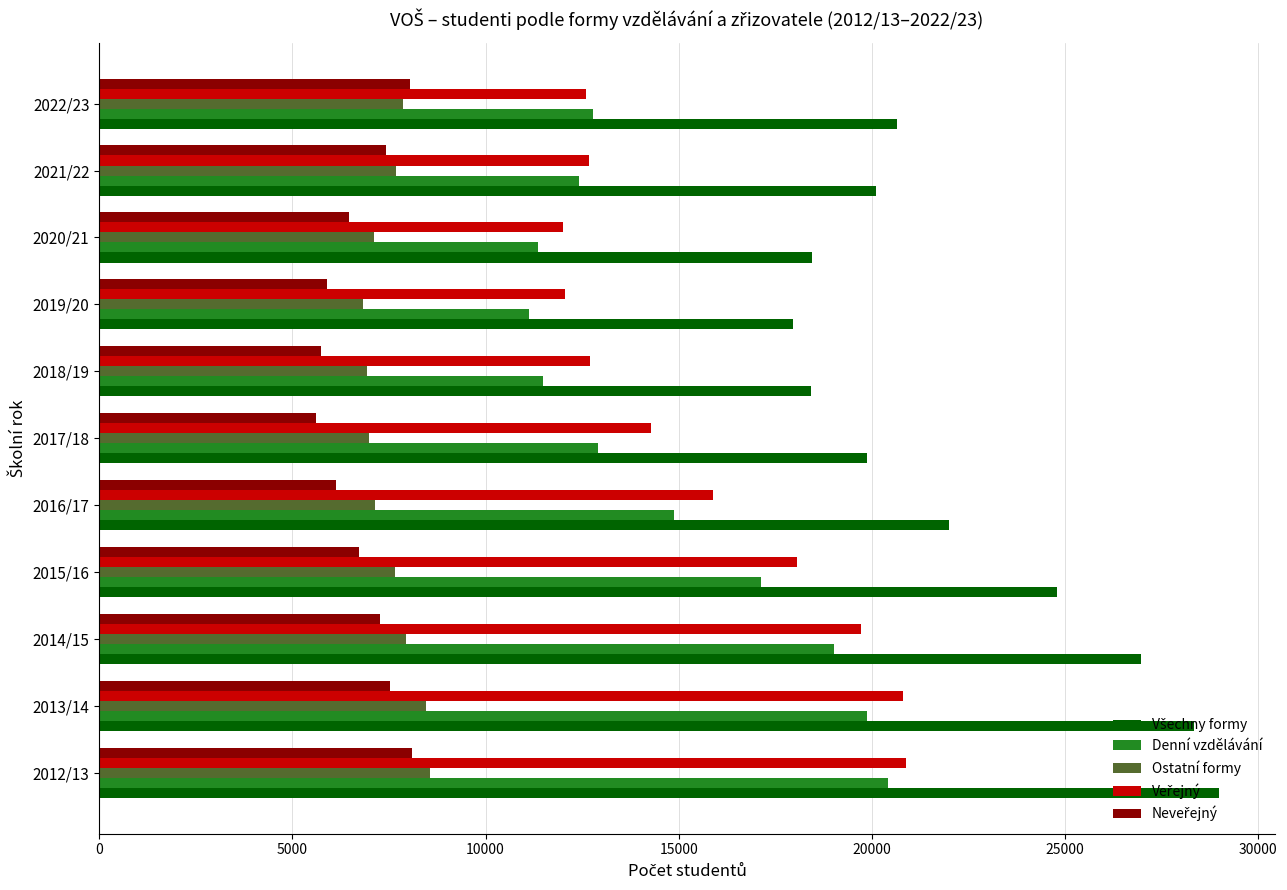

At how many categories does at least one series exceed 15398?

11